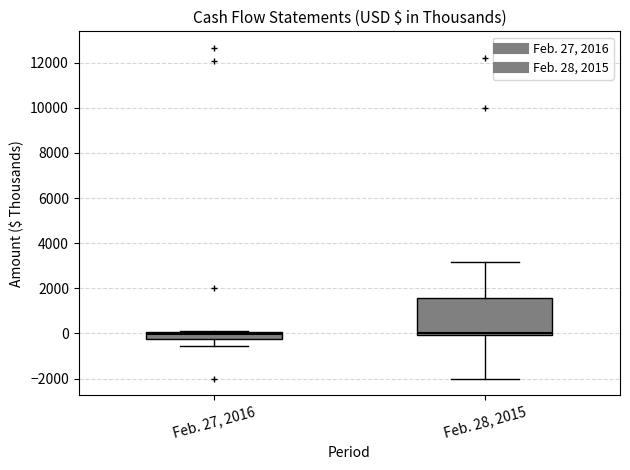

Where is the upper edge of the box for Feb. 27, 2016 on the y-axis? The values are not printed on the chart, so give them approximately, as read against the axis.

0